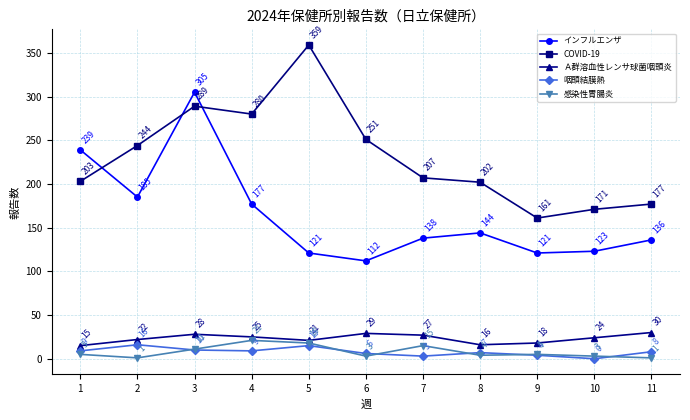

Reading left to right, transcribe all the data shown in this chart.

インフルエンザ: 1=239	2=185	3=305	4=177	5=121	6=112	7=138	8=144	9=121	10=123	11=136
COVID-19: 1=203	2=244	3=289	4=280	5=359	6=251	7=207	8=202	9=161	10=171	11=177
Ａ群溶血性レンサ球菌咽頭炎: 1=15	2=22	3=28	4=25	5=21	6=29	7=27	8=16	9=18	10=24	11=30
咽頭結膜熱: 1=9	2=16	3=10	4=9	5=15	6=6	7=3	8=7	9=4	10=0	11=8
感染性胃腸炎: 1=5	2=1	3=11	4=21	5=18	6=3	7=15	8=4	9=5	10=3	11=1